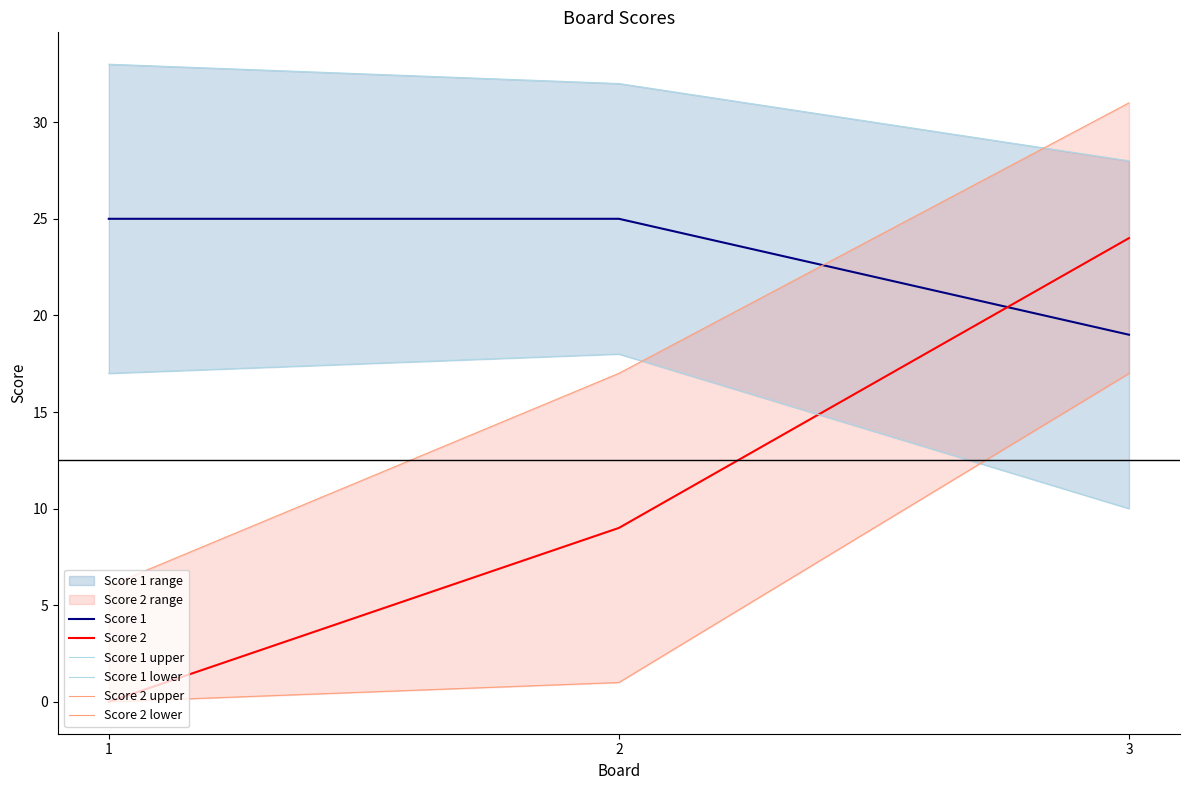

Where is Score 2 lower nearest to the value 8?

2